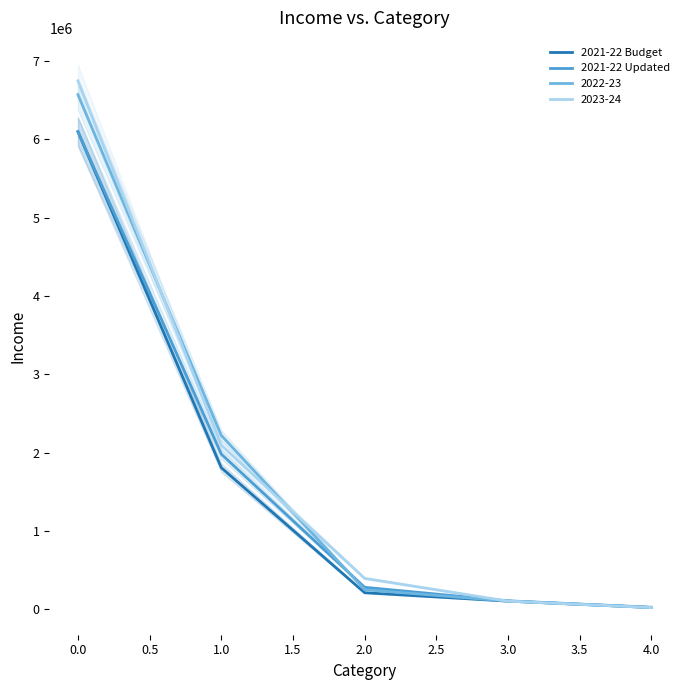

How many values in the 2021-22 Updated series exceed 282204?

2